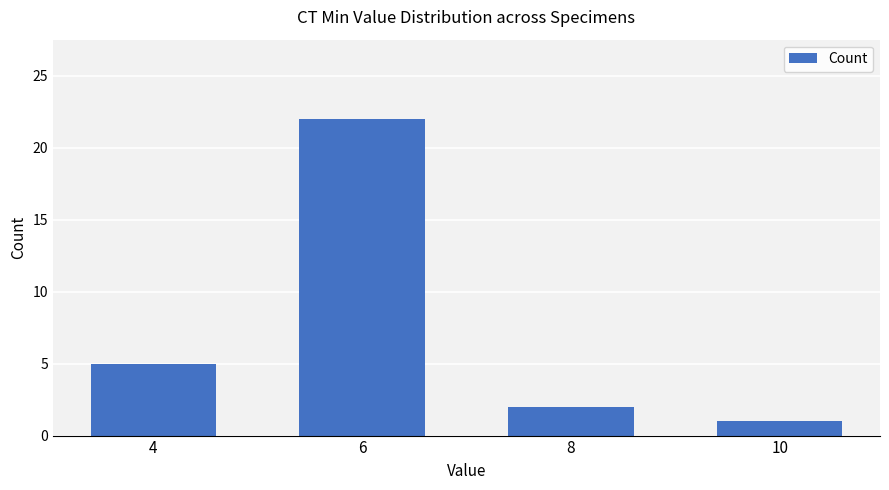

How many data points does each series have?

4